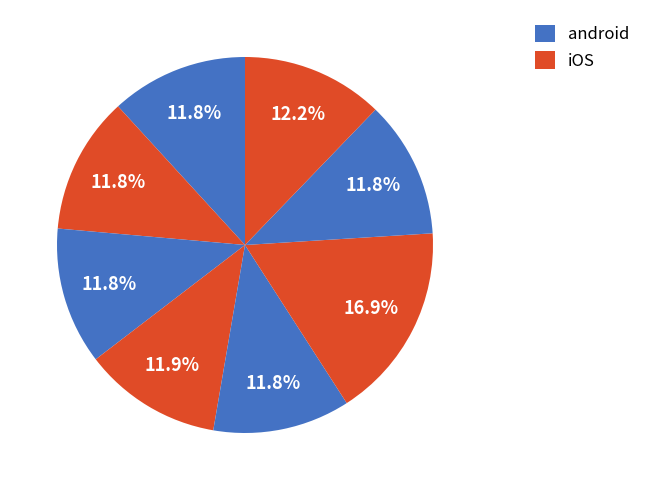

To the nearest percent, what is the difference between the largest and smallest slice percentages?

5%